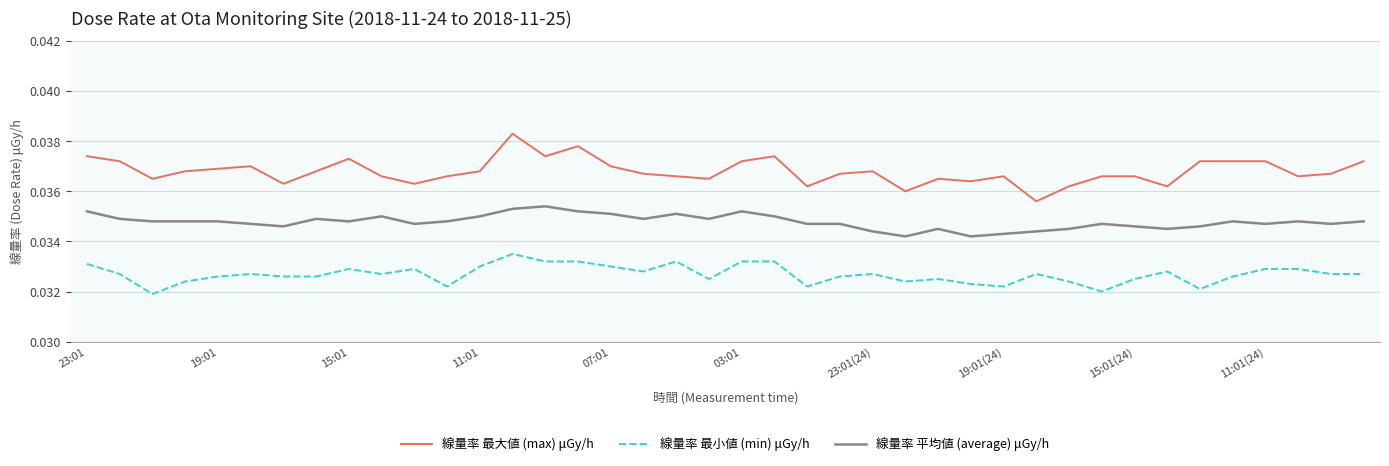

Is this an area chart (filled region under the line)?

No